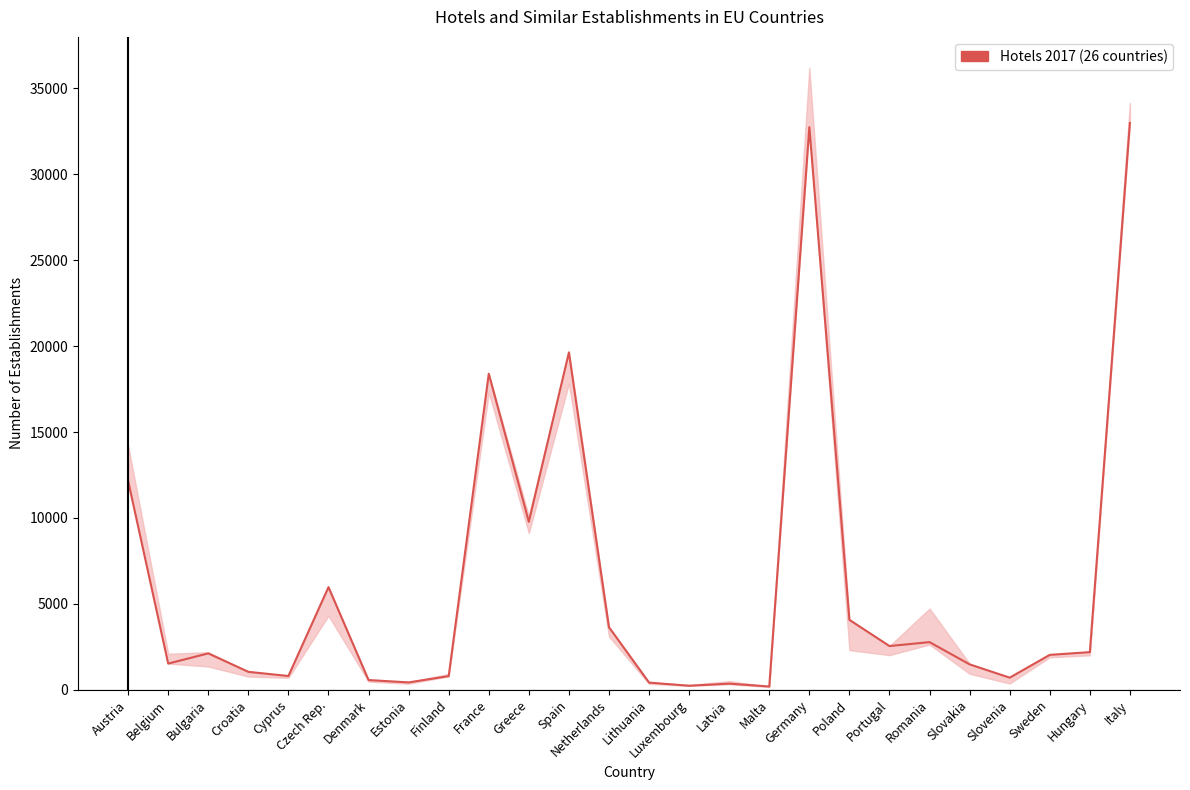

Approximately how many times larger is the value at Netherlands compared to France?

0.2